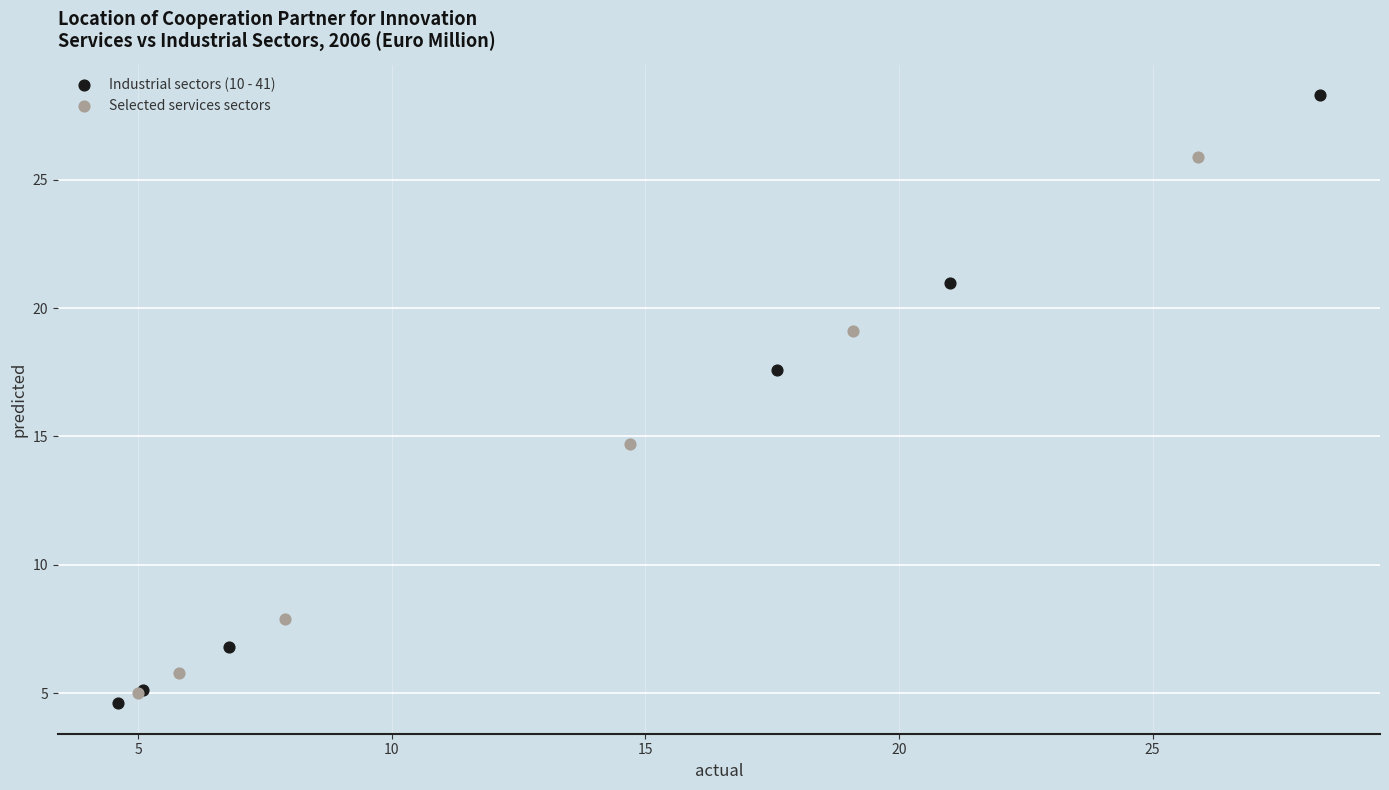

Which series has the widest spread of Y values?

Industrial sectors (10 - 41)